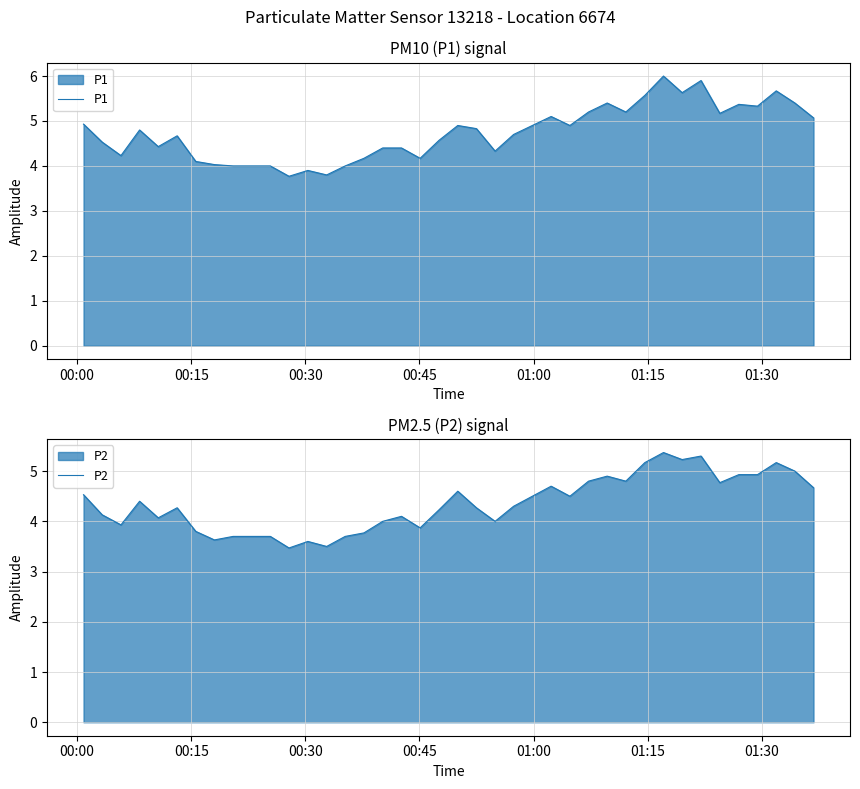

What is the lowest value of the P1 series?

3.8